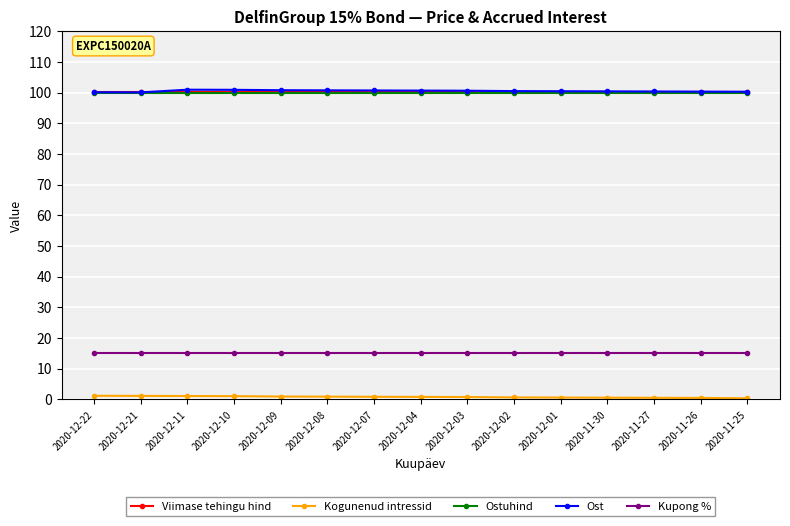

At how many categories does at least one series exceed 4?

15